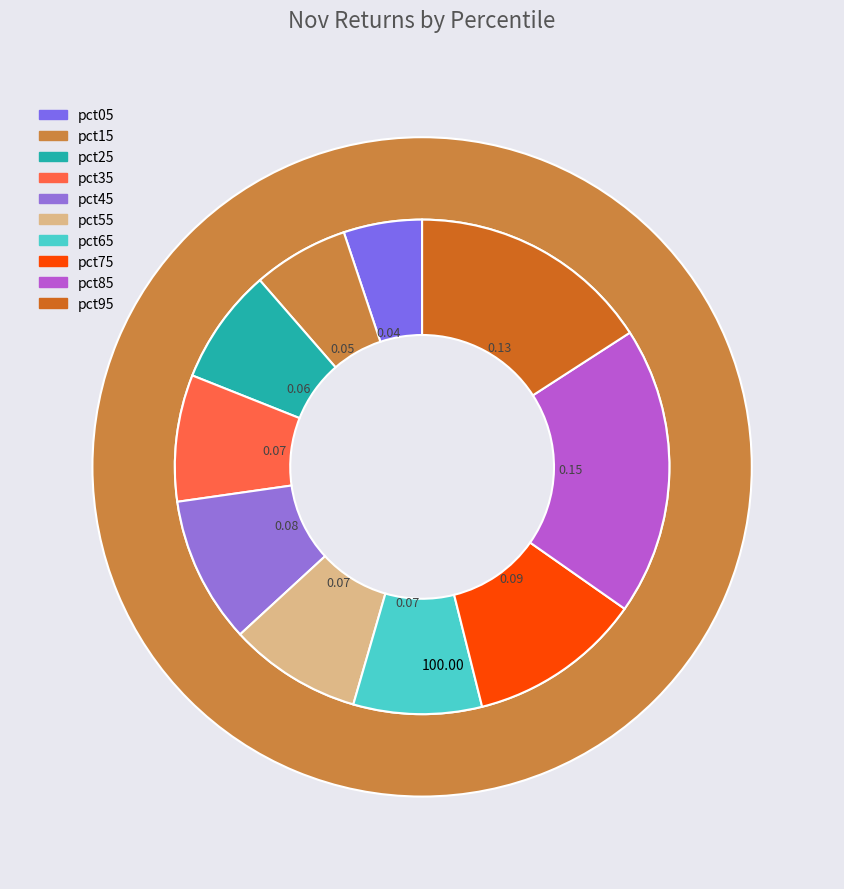

Is it true that pct35 is 1% of the pie?

False